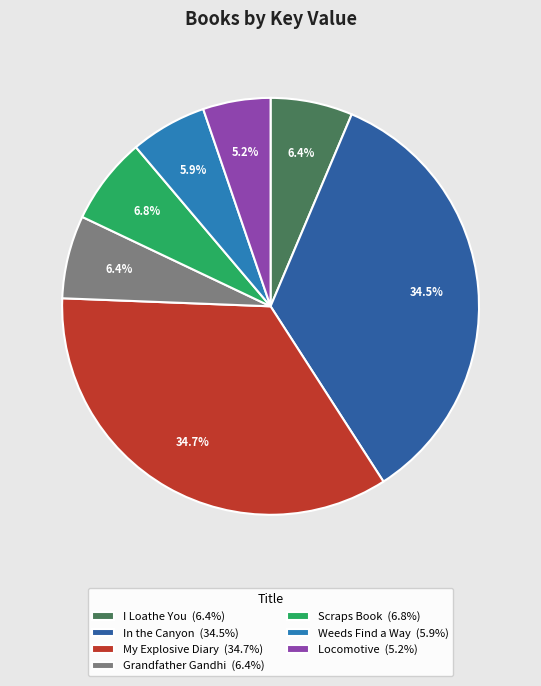

Count the number of slices in the pie.

7